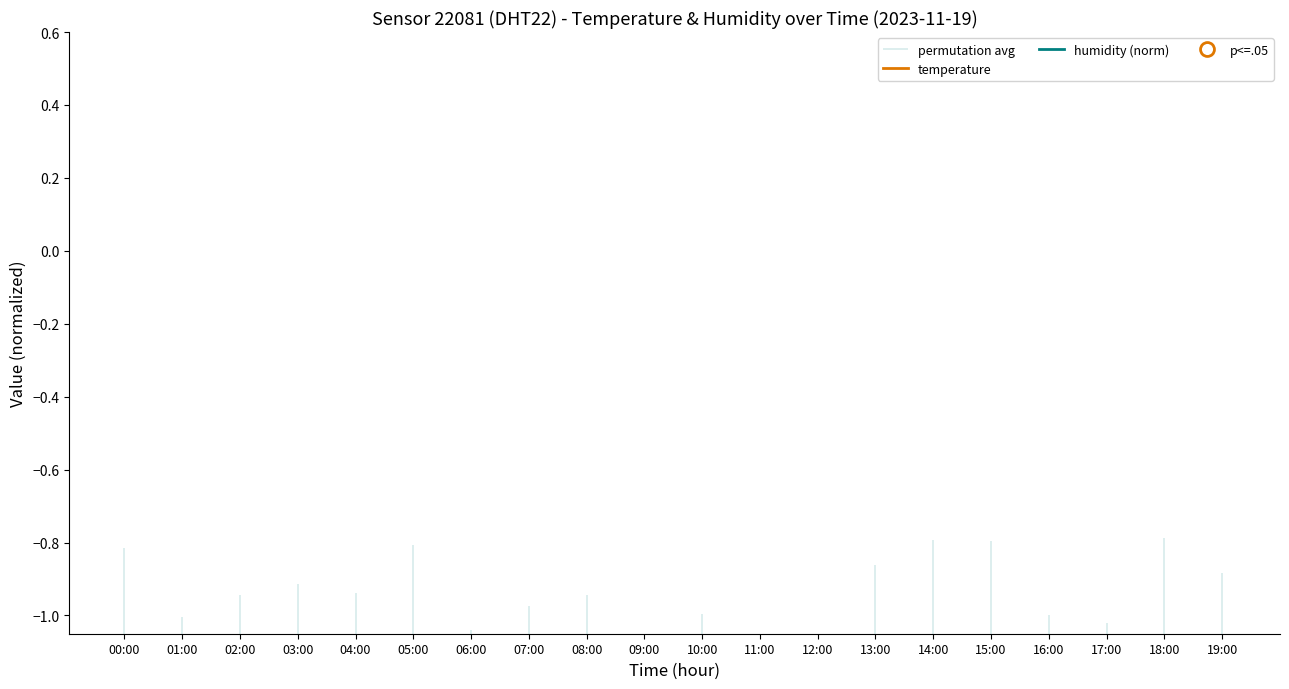

Between 11:00 and 04:00, which is larger?

11:00